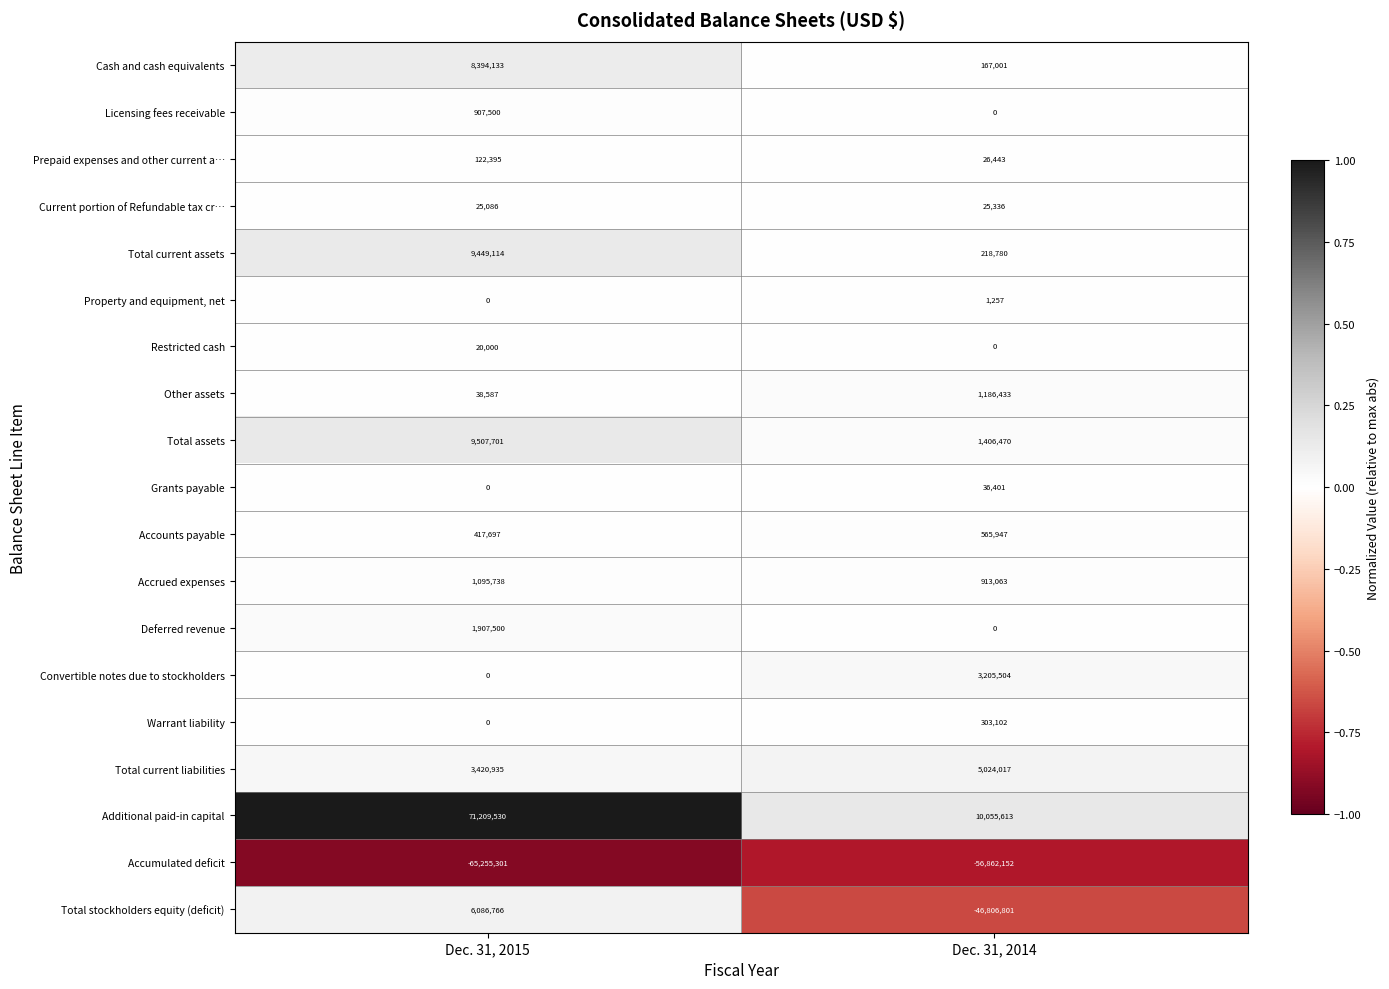

List the series in order of their peak value, lowest first.

Accumulated deficit, Property and equipment, net, Restricted cash, Current portion of Refundable tax cr…, Grants payable, Prepaid expenses and other current a…, Warrant liability, Accounts payable, Licensing fees receivable, Accrued expenses, Other assets, Deferred revenue, Convertible notes due to stockholders, Total current liabilities, Total stockholders equity (deficit), Cash and cash equivalents, Total current assets, Total assets, Additional paid-in capital